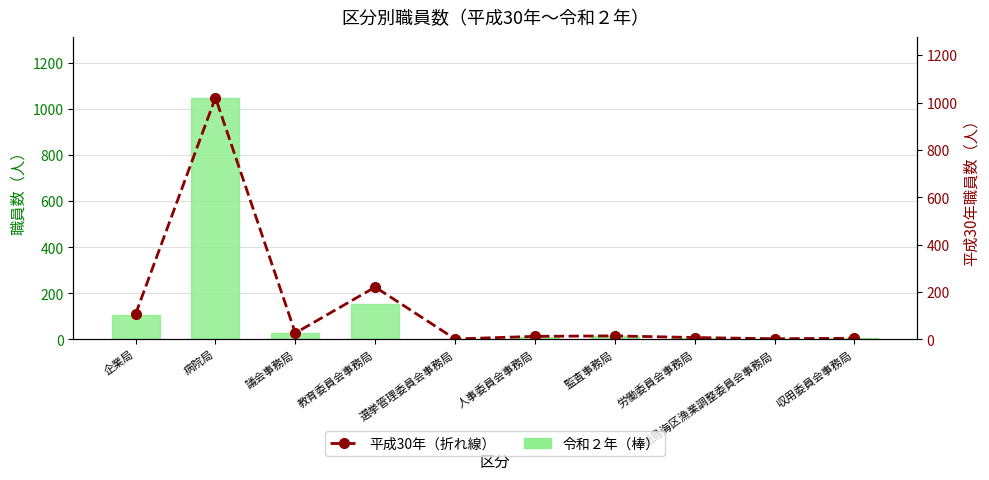

Rank the series by their average value, from highest to lowest.

平成30年（折れ線）, 令和２年（棒）